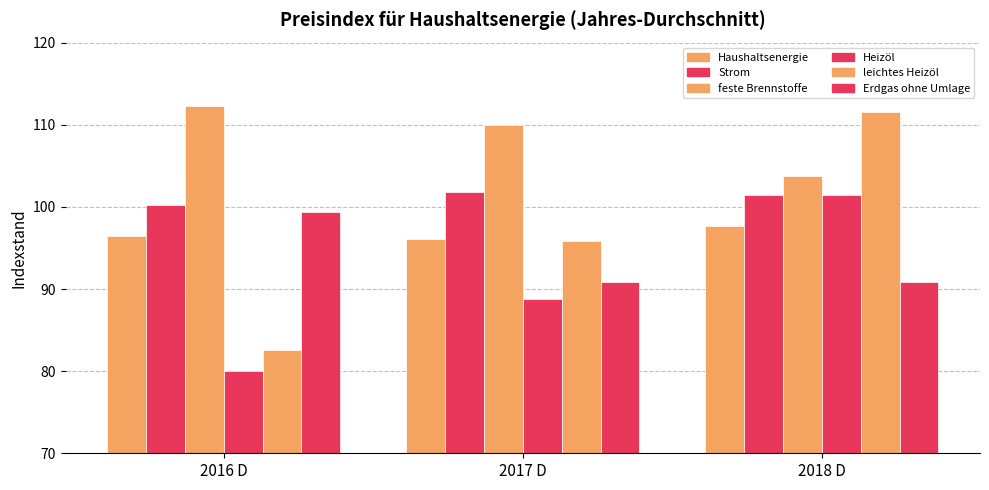

Are the bars grouped side by side (vs. stacked)?

Yes